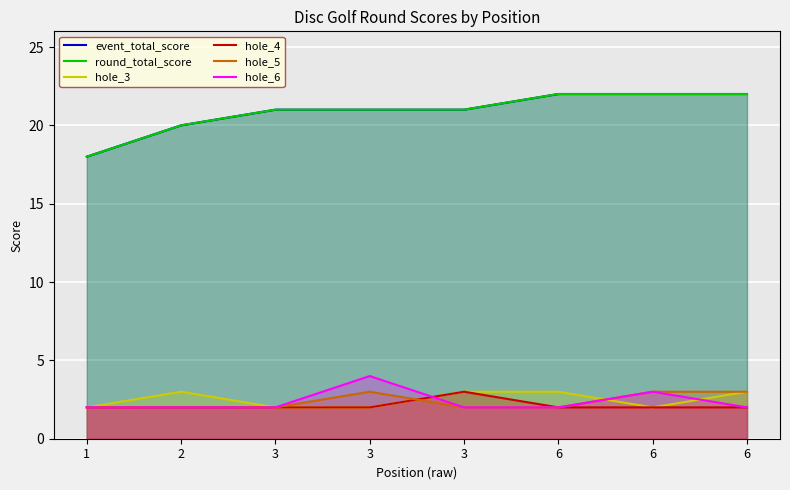

What are all the series names shown in the legend?

event_total_score, round_total_score, hole_3, hole_4, hole_5, hole_6